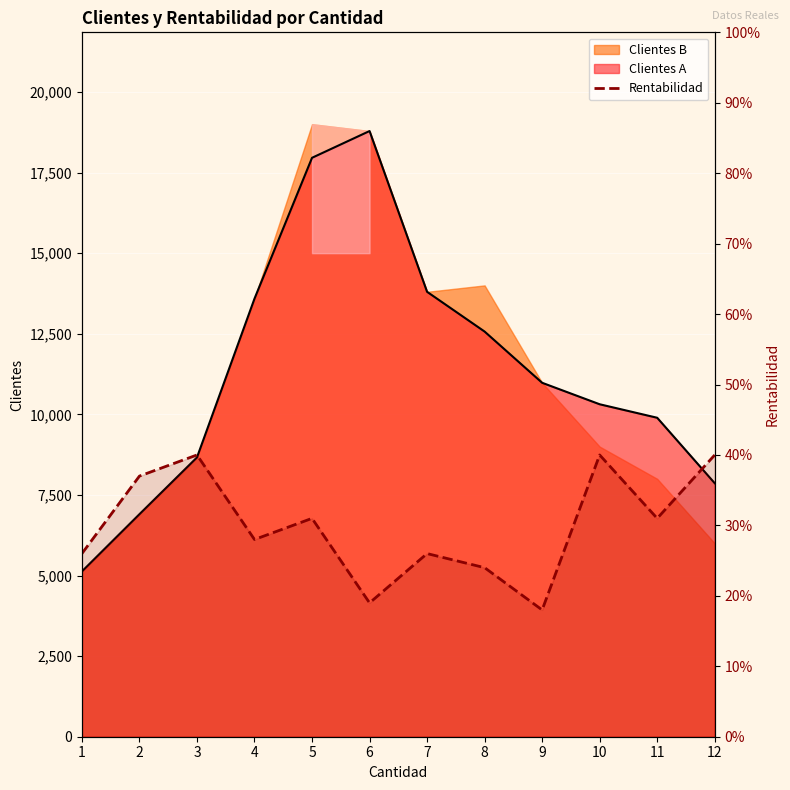

Reading left to right, what are all the values shown in this chart?

1=0.3	2=0.4	3=0.4	4=0.3	5=0.3	6=0.2	7=0.3	8=0.2	9=0.2	10=0.4	11=0.3	12=0.4